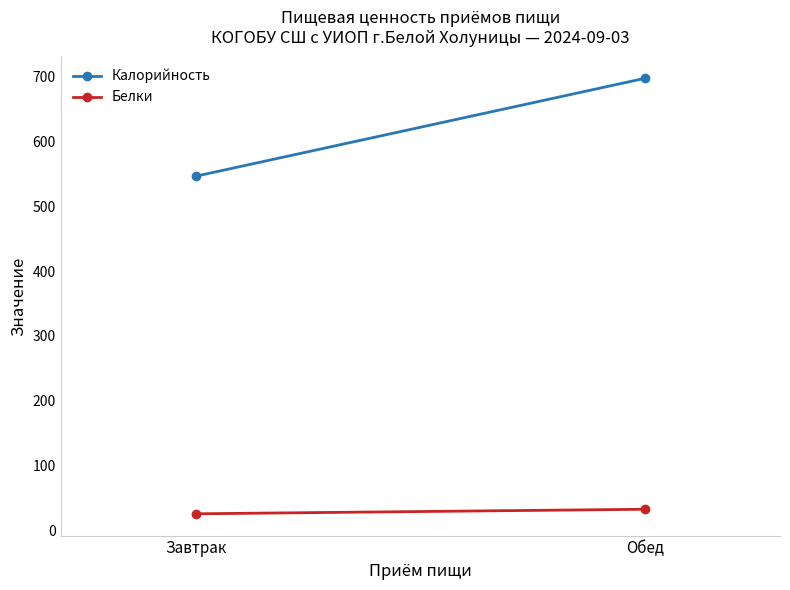

What is the difference between the highest and lowest values at Обед?

664